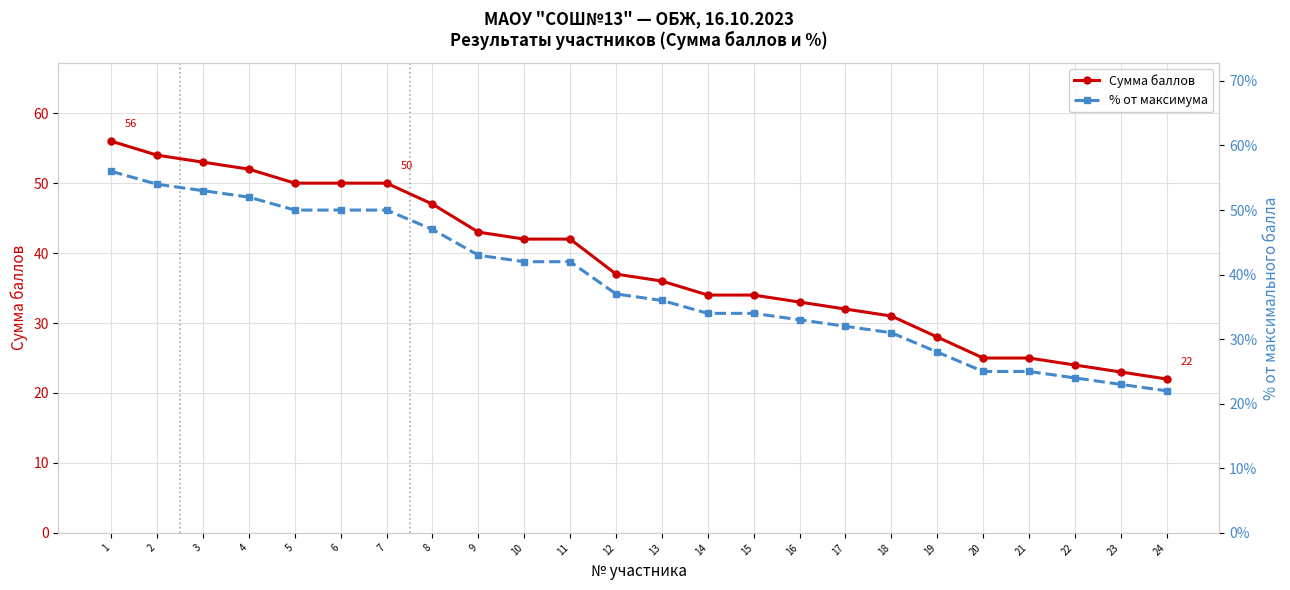

Reading left to right, extract all data points from this chart.

Сумма баллов: 56.0	54.0	53.0	52.0	50.0	50.0	50.0	47.0	43.0	42.0	42.0	37.0	36.0	34.0	34.0	33.0	32.0	31.0	28.0	25.0	25.0	24.0	23.0	22.0
% от максимума: 56.0	54.0	53.0	52.0	50.0	50.0	50.0	47.0	43.0	42.0	42.0	37.0	36.0	34.0	34.0	33.0	32.0	31.0	28.0	25.0	25.0	24.0	23.0	22.0